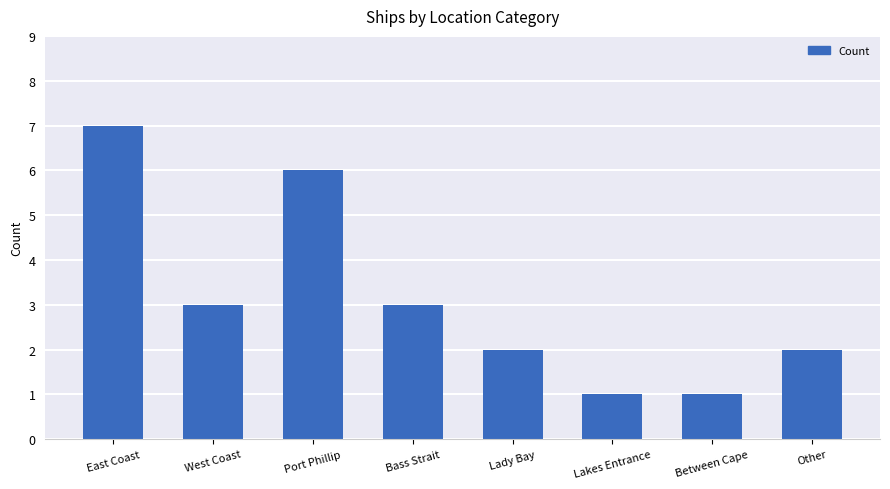

Between Lakes Entrance and Port Phillip, which is larger?

Port Phillip